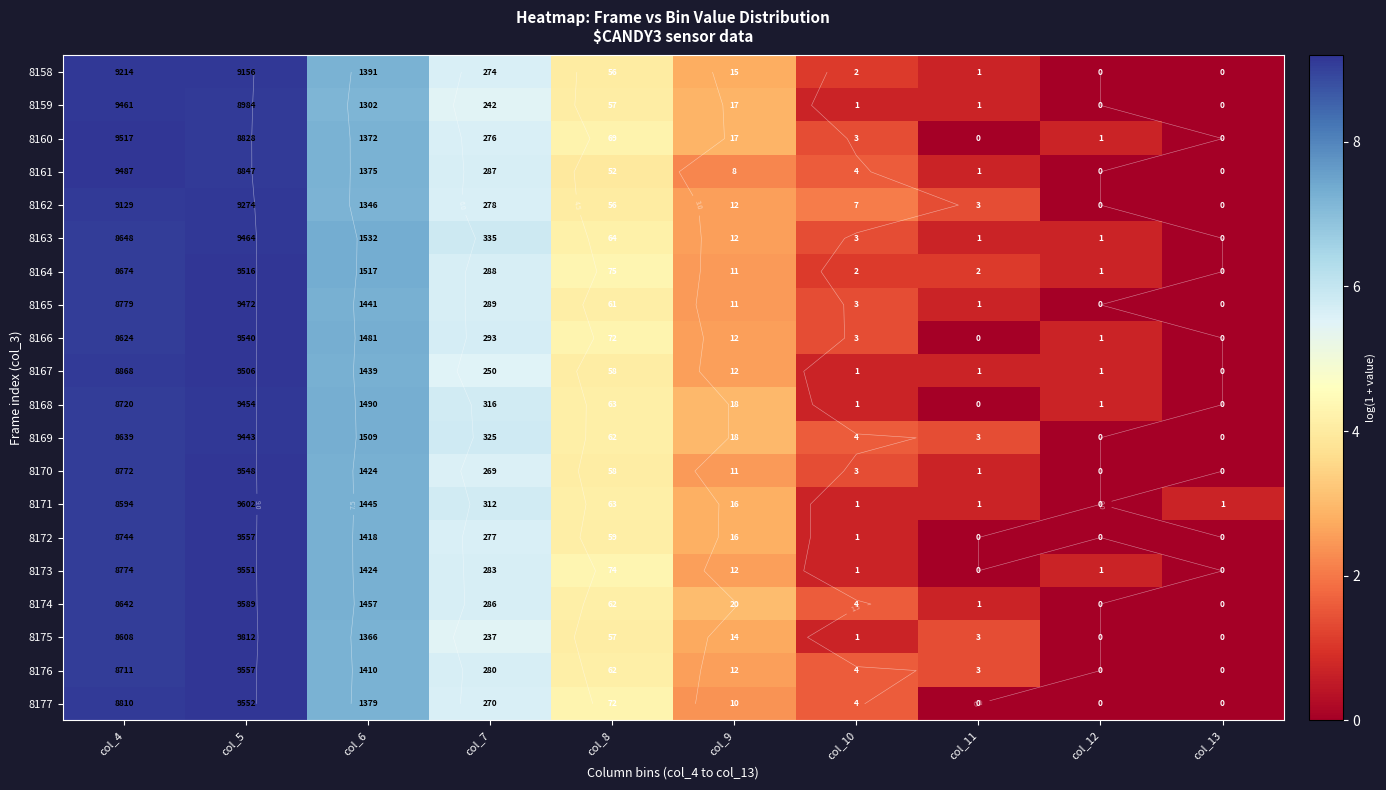

At which label is 8166 closest to 4?

col_8